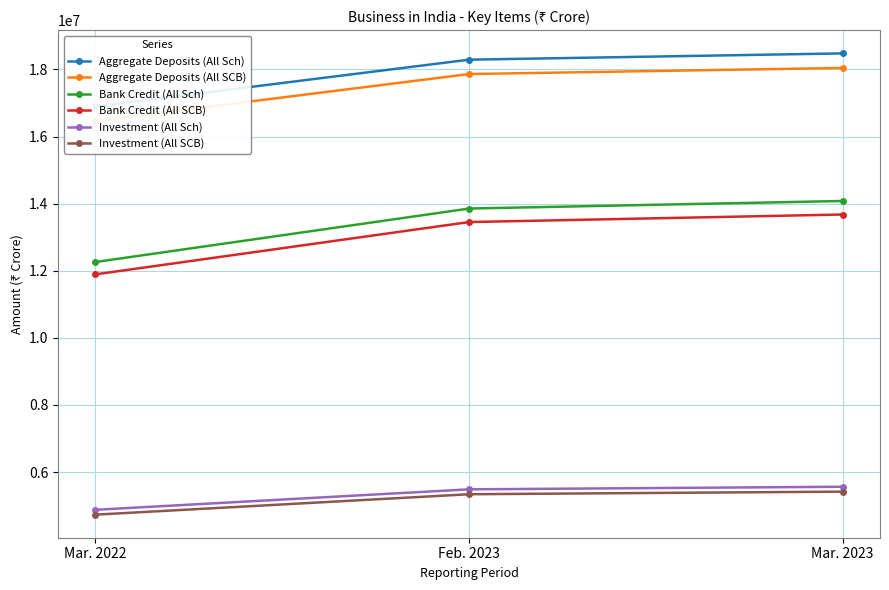

What is the greatest value displayed?

18477283